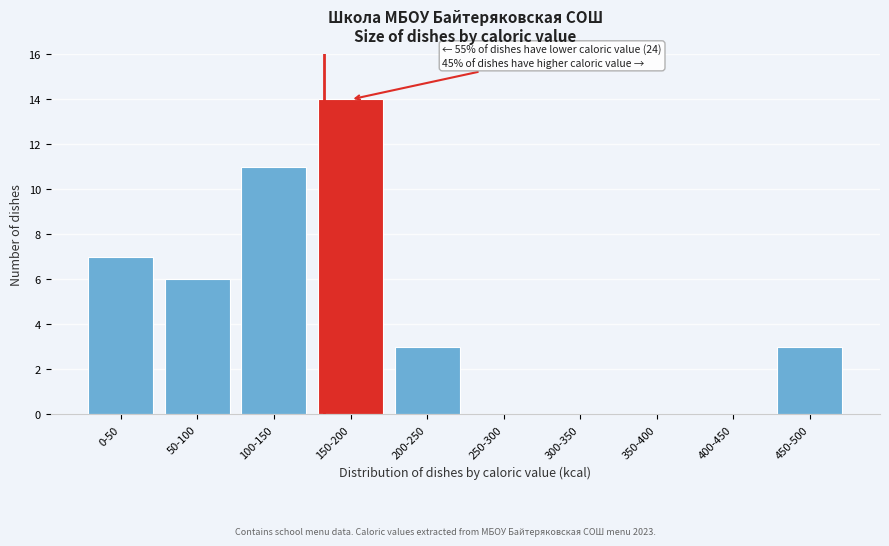

Reading right to left, extract all data points from this chart.

450-500=3	400-450=0	350-400=0	300-350=0	250-300=0	200-250=3	150-200=14	100-150=11	50-100=6	0-50=7